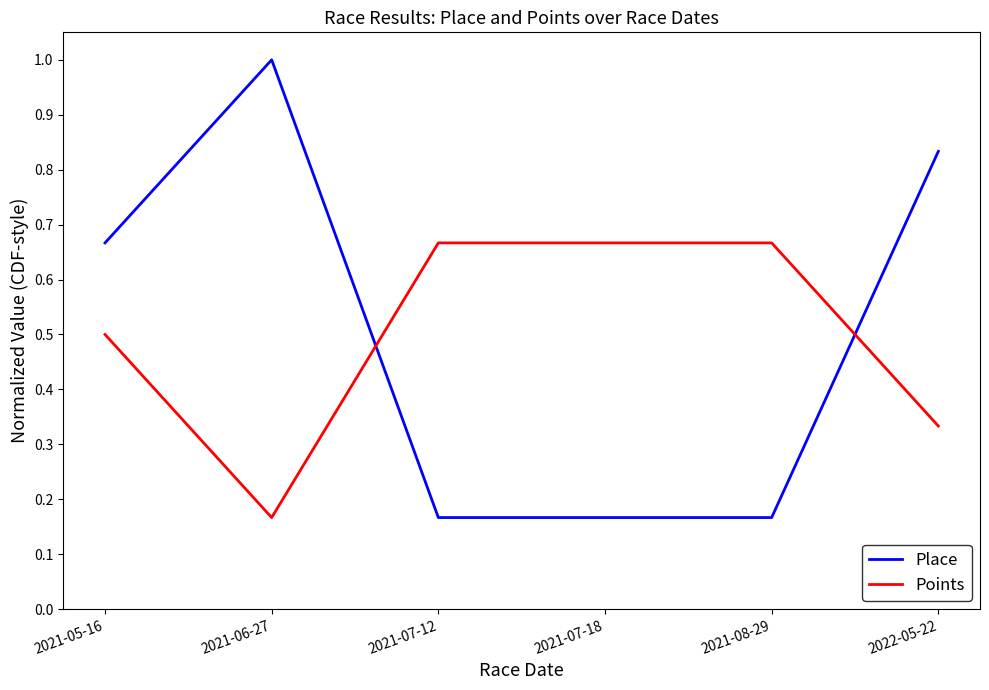

After their last crossing, which series has the higher values: Place or Points?

Place